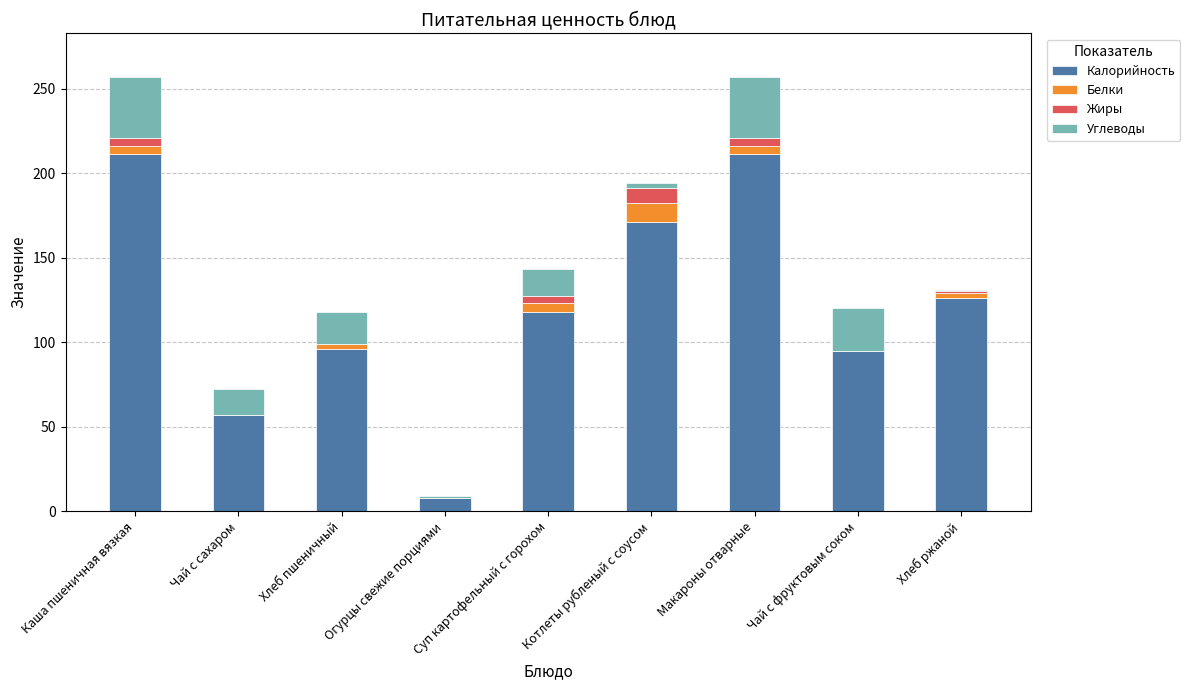

Is it true that Калорийность equals 278 at Каша пшеничная вязкая?

False